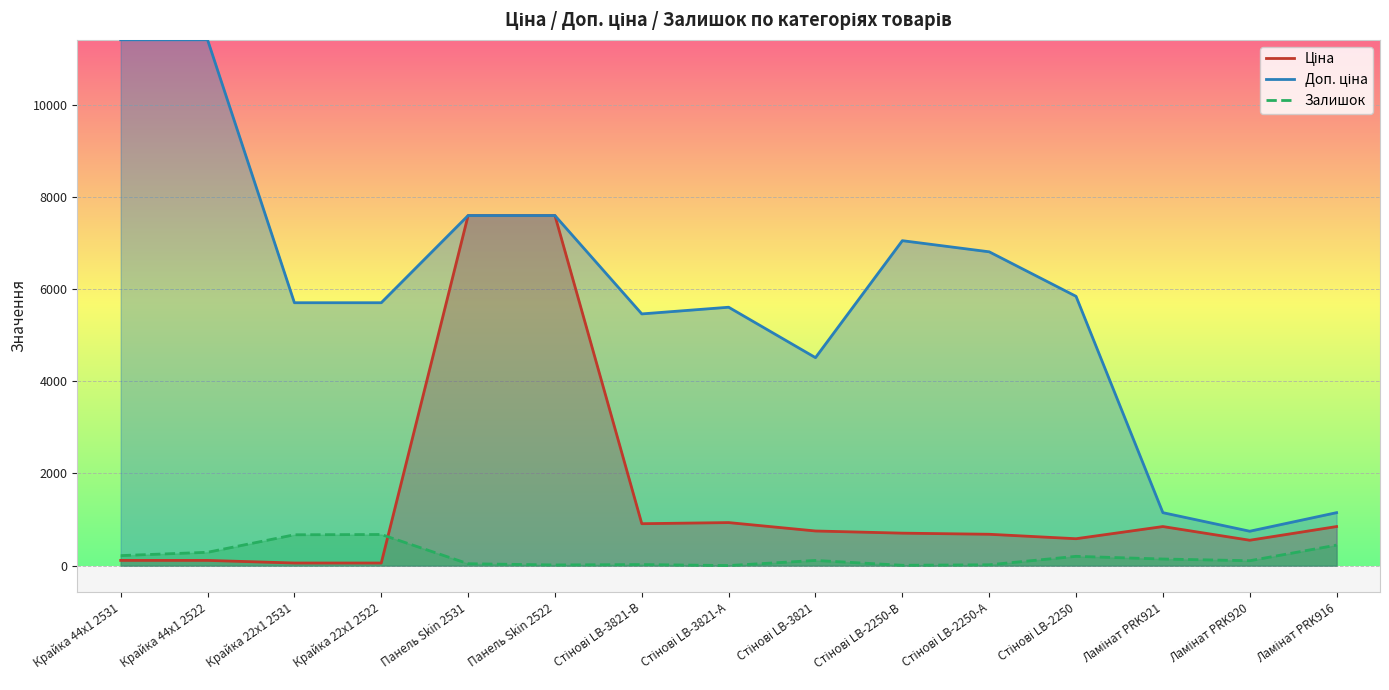

Between Стінові LB-2250-В and Ламінат PRK916, which series saw the biggest shift?

Доп. ціна